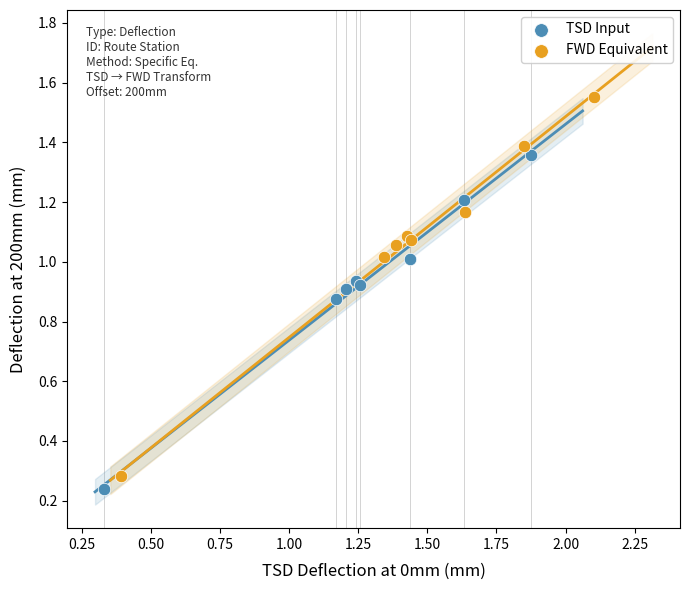

Which series reaches the maximum Y coordinate?

FWD Equivalent